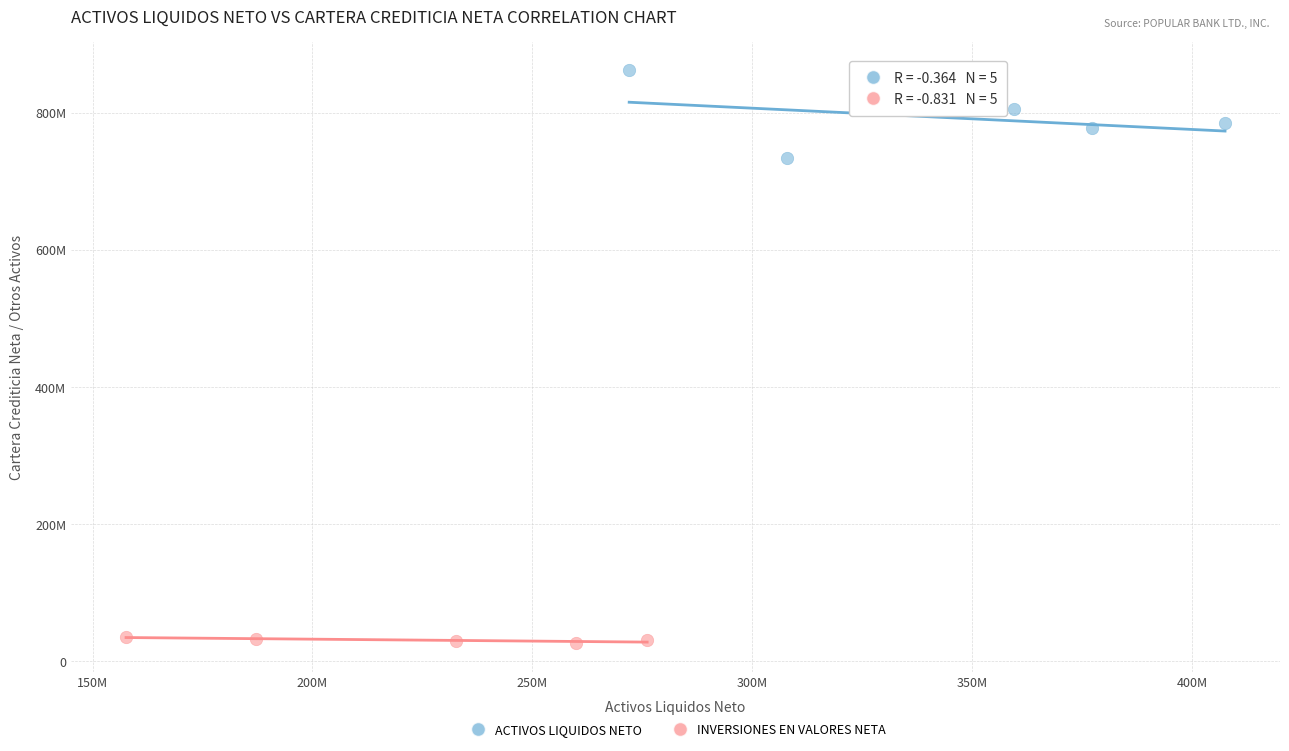

What are all the series names shown in the legend?

ACTIVOS LIQUIDOS NETO, INVERSIONES EN VALORES NETA